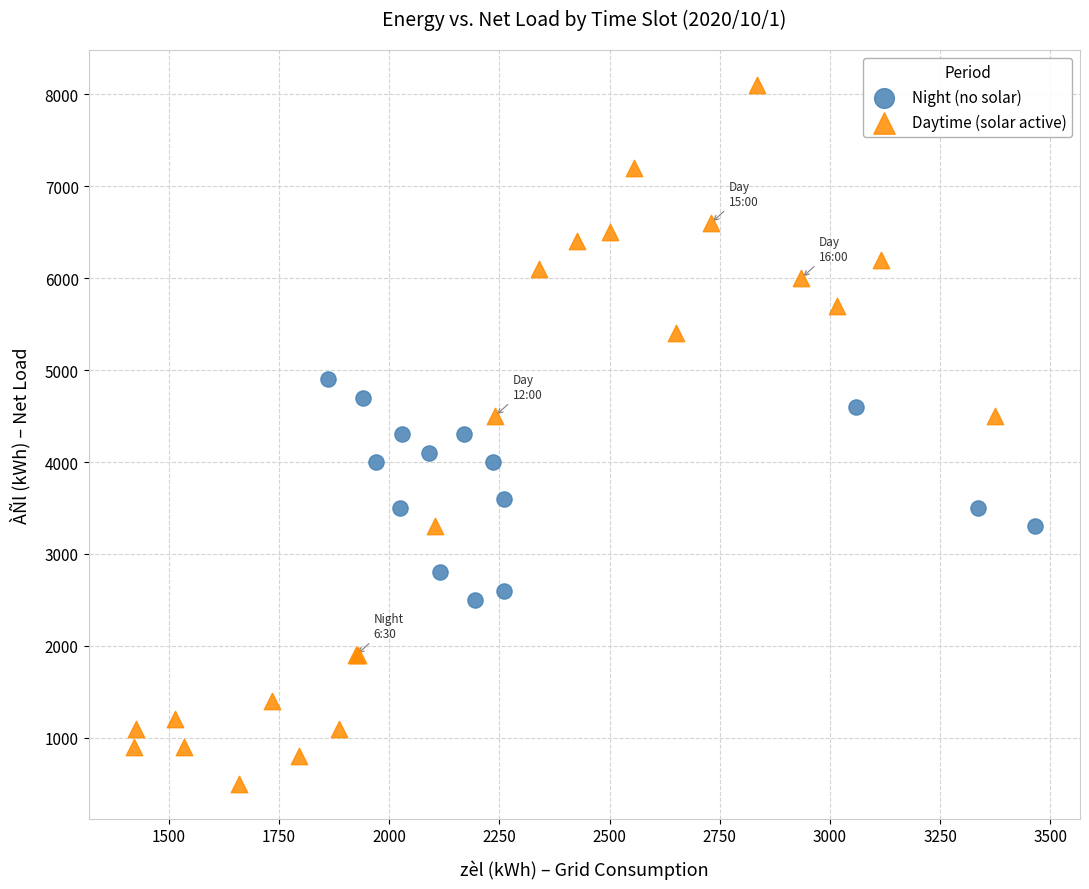

Which series reaches the minimum Y coordinate?

Daytime (solar active)